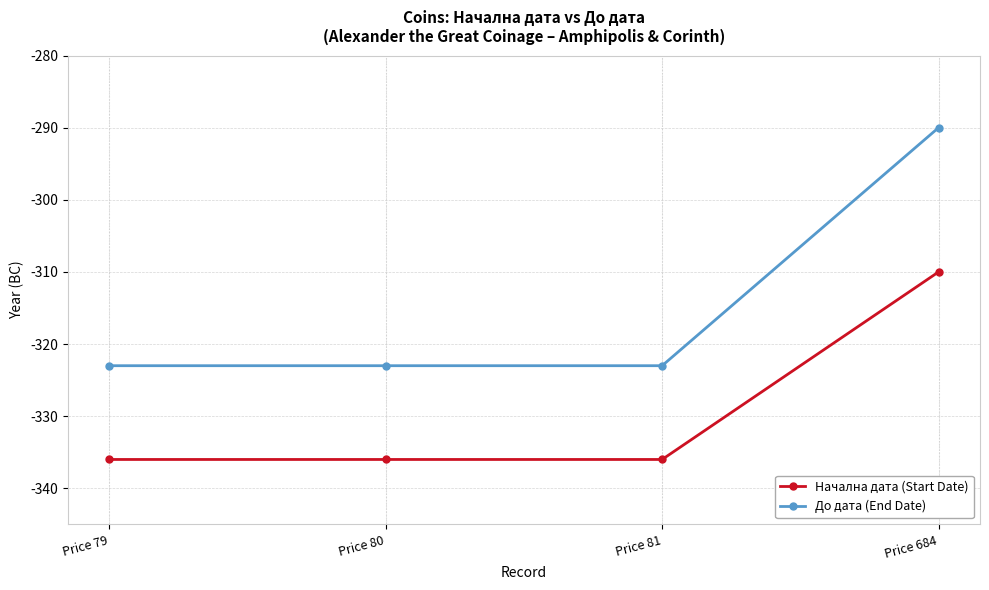

How many distinct data groups are displayed?

2